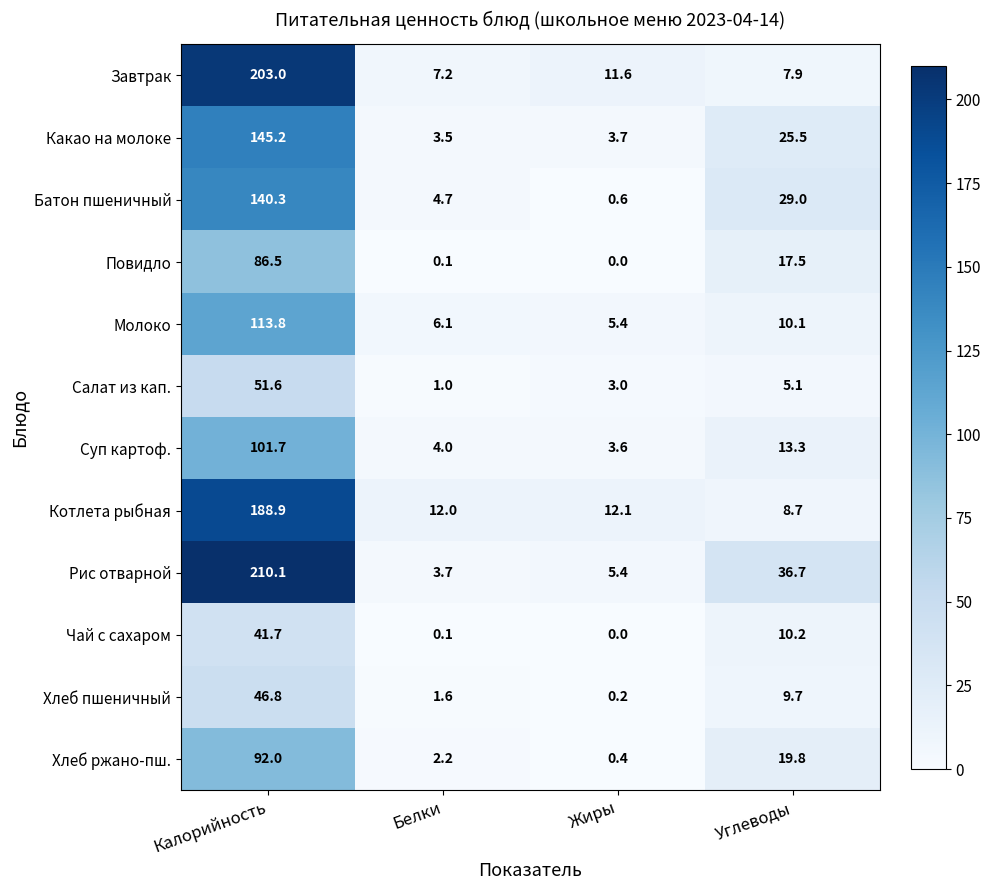

List the series in order of their peak value, highest first.

Рис отварной, Завтрак, Котлета рыбная, Какао на молоке, Батон пшеничный, Молоко, Суп картоф., Хлеб ржано-пш., Повидло, Салат из кап., Хлеб пшеничный, Чай с сахаром